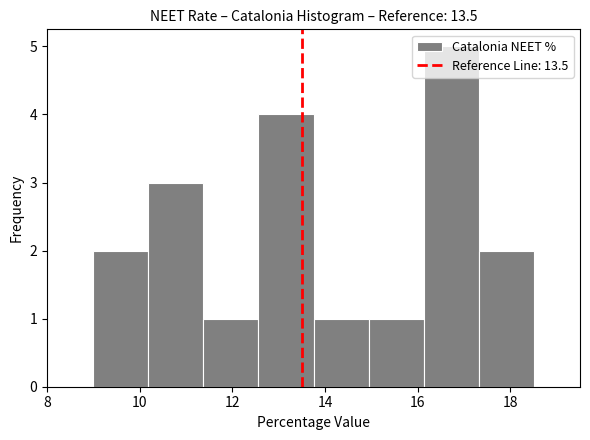

Over which range of the x-axis is the bar tallest?

16.2 to 17.4